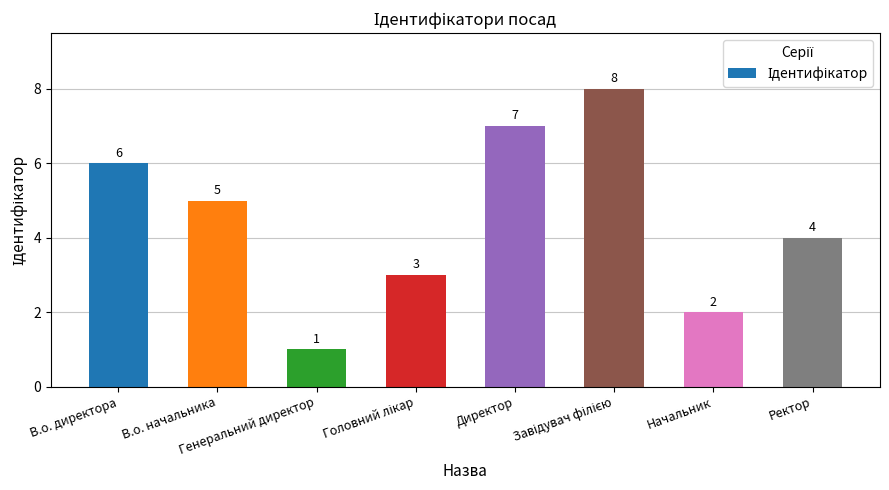

What is the value of the 5th bar from the left?

7